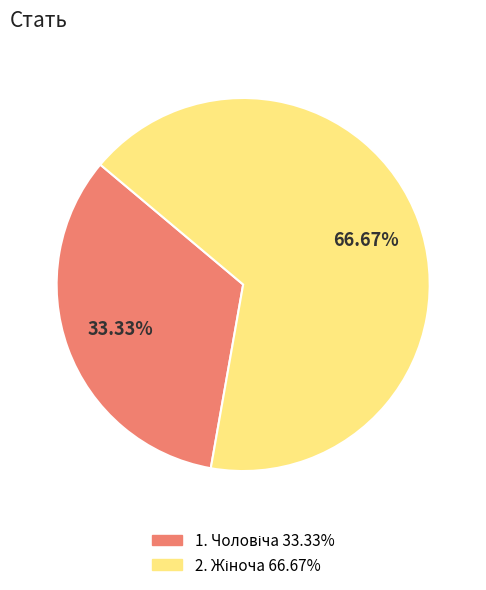

Is there any slice that represents more than half of the pie?

Yes